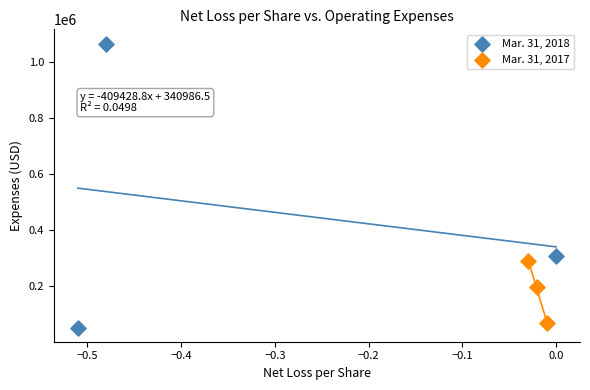

Which series has the widest spread of Y values?

Mar. 31, 2018